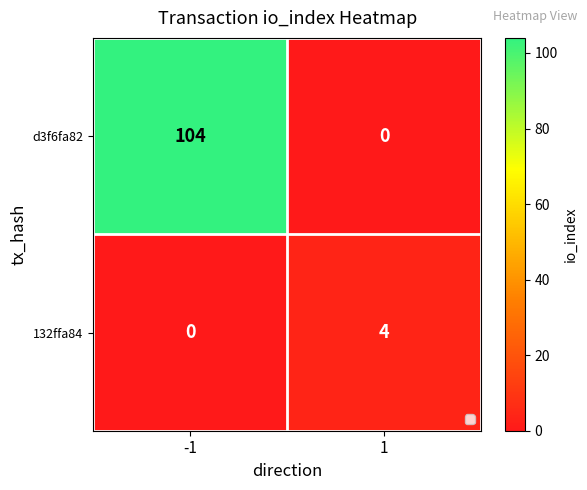

What is the difference between the maximum and minimum values in the d3f6fa82 series?

104